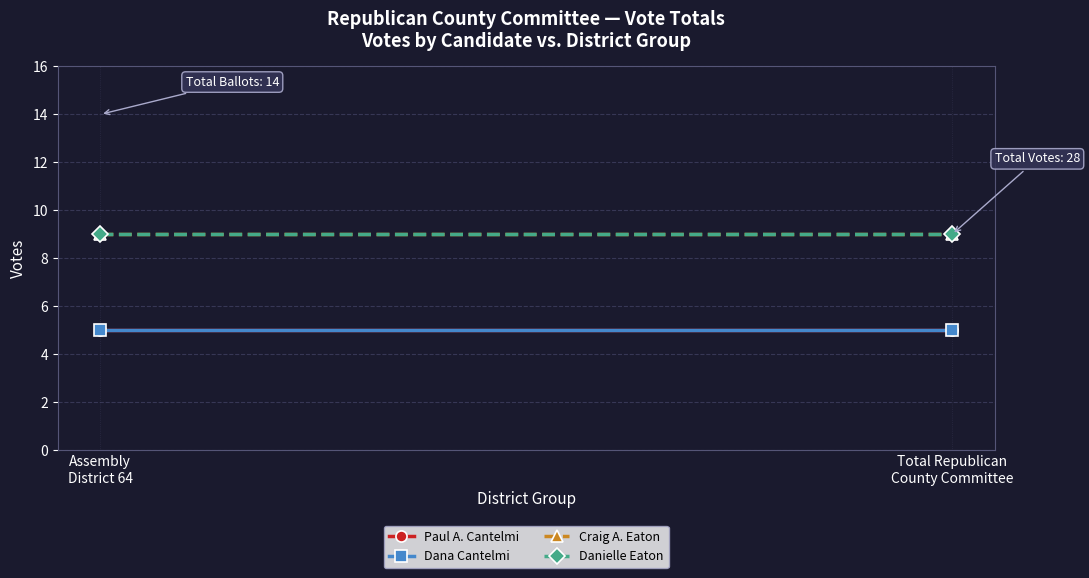

At how many categories does at least one series exceed 6?

2